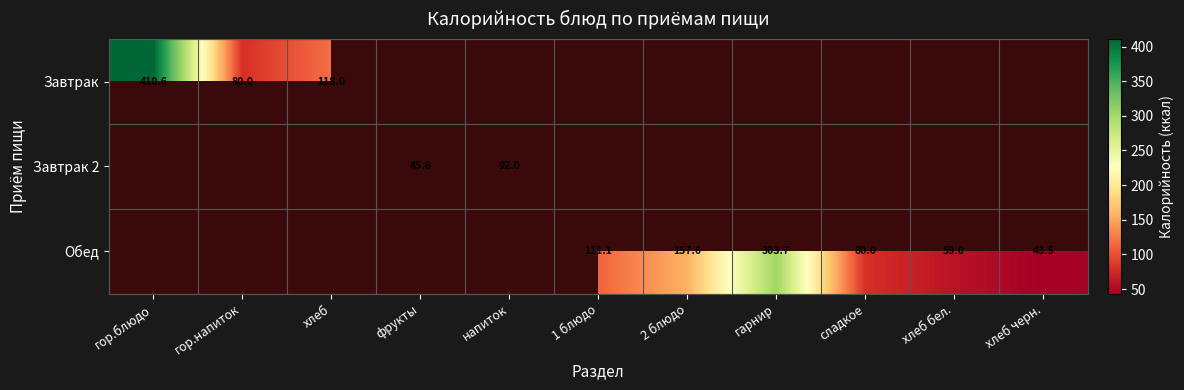

Is the value of Завтрак at гор.блюдо greater than the value of Обед at хлеб черн.?

Yes